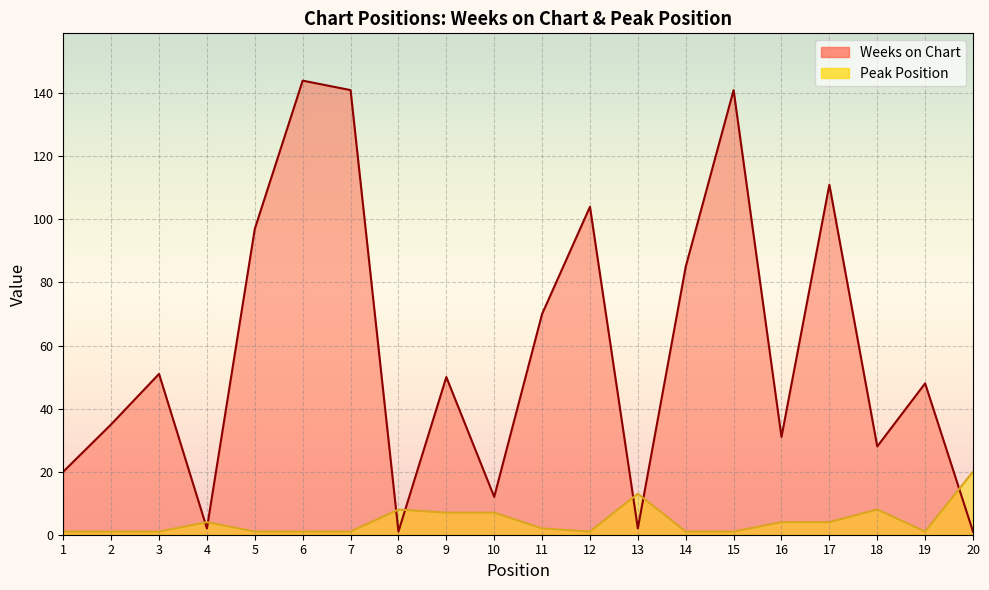

The Weeks on Chart series shows 129 at 5. True or false?

False